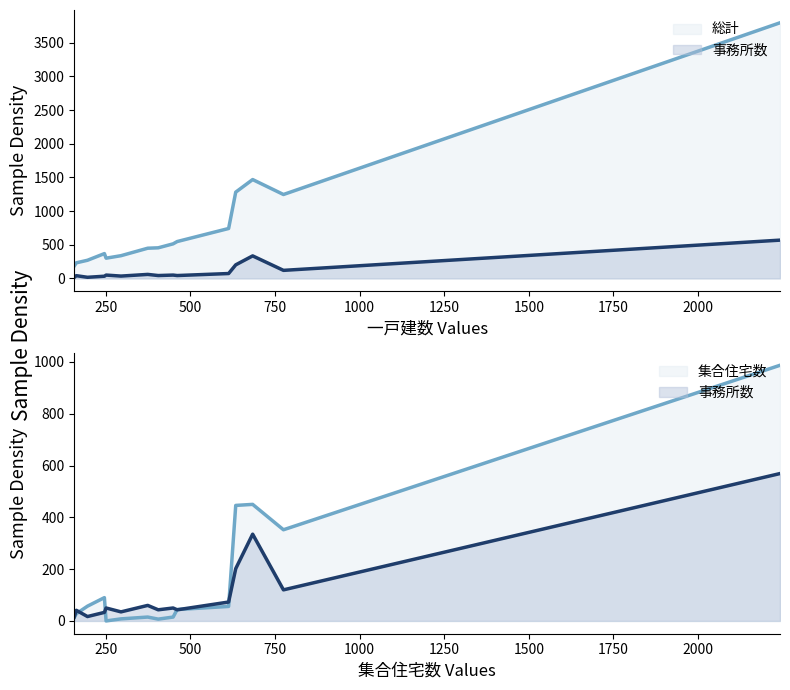

Reading left to right, extract all data points from this chart.

総計: 1282	1469	1247	3798	338	369	548	301	232	270	514	455	742	449	186
事務所数: 202	335	120	569	35	33	43	50	41	17	50	43	73	60	16
集合住宅数: 446	450	352	987	8	90	44	0	28	57	15	7	56	15	13